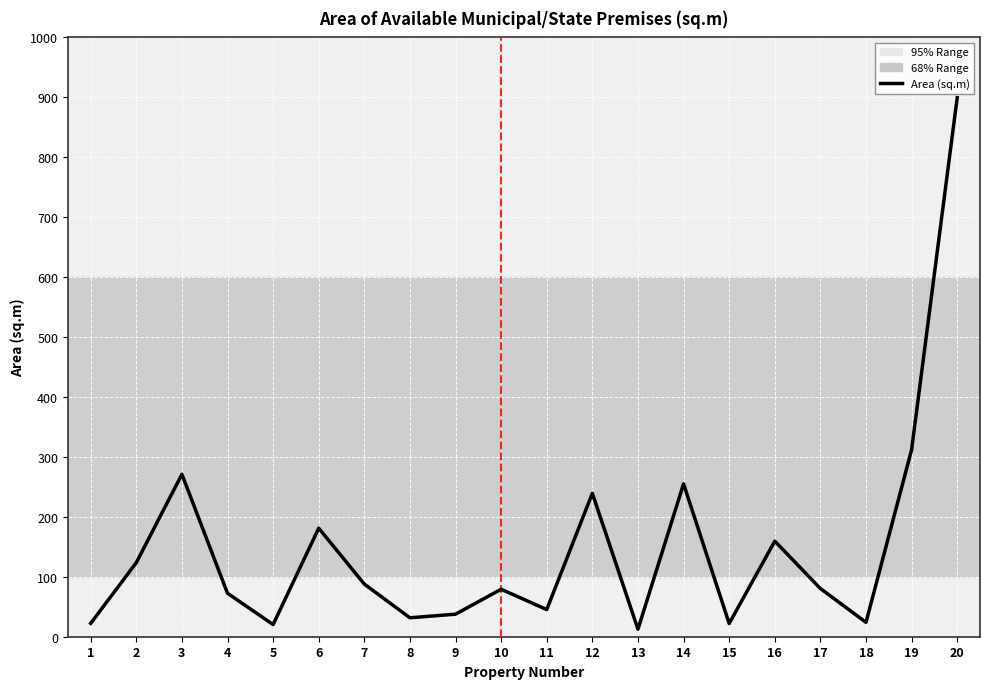

What is the change in value from 4 to 5?

-52.2